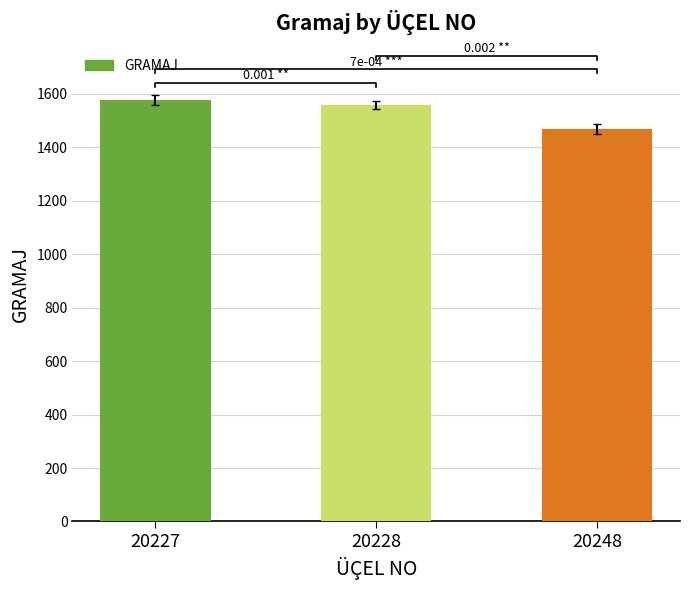

Where is the data nearest to the value 1522?

20228